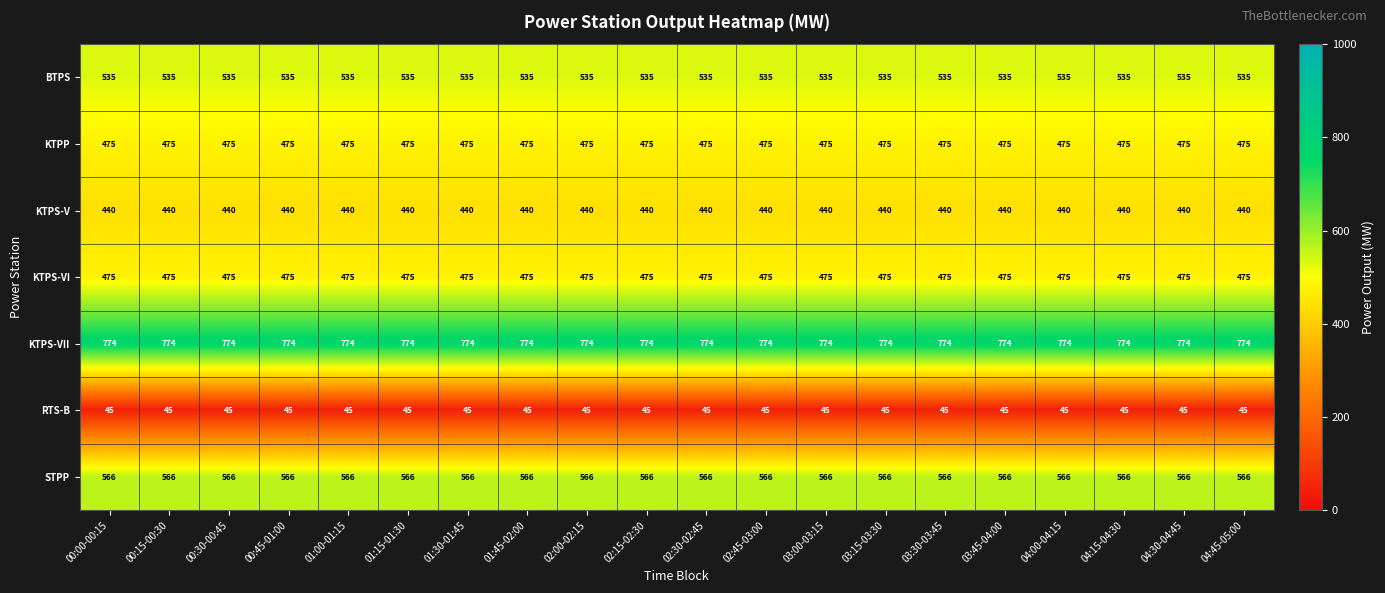

What is the minimum value for KTPS-VI?

475